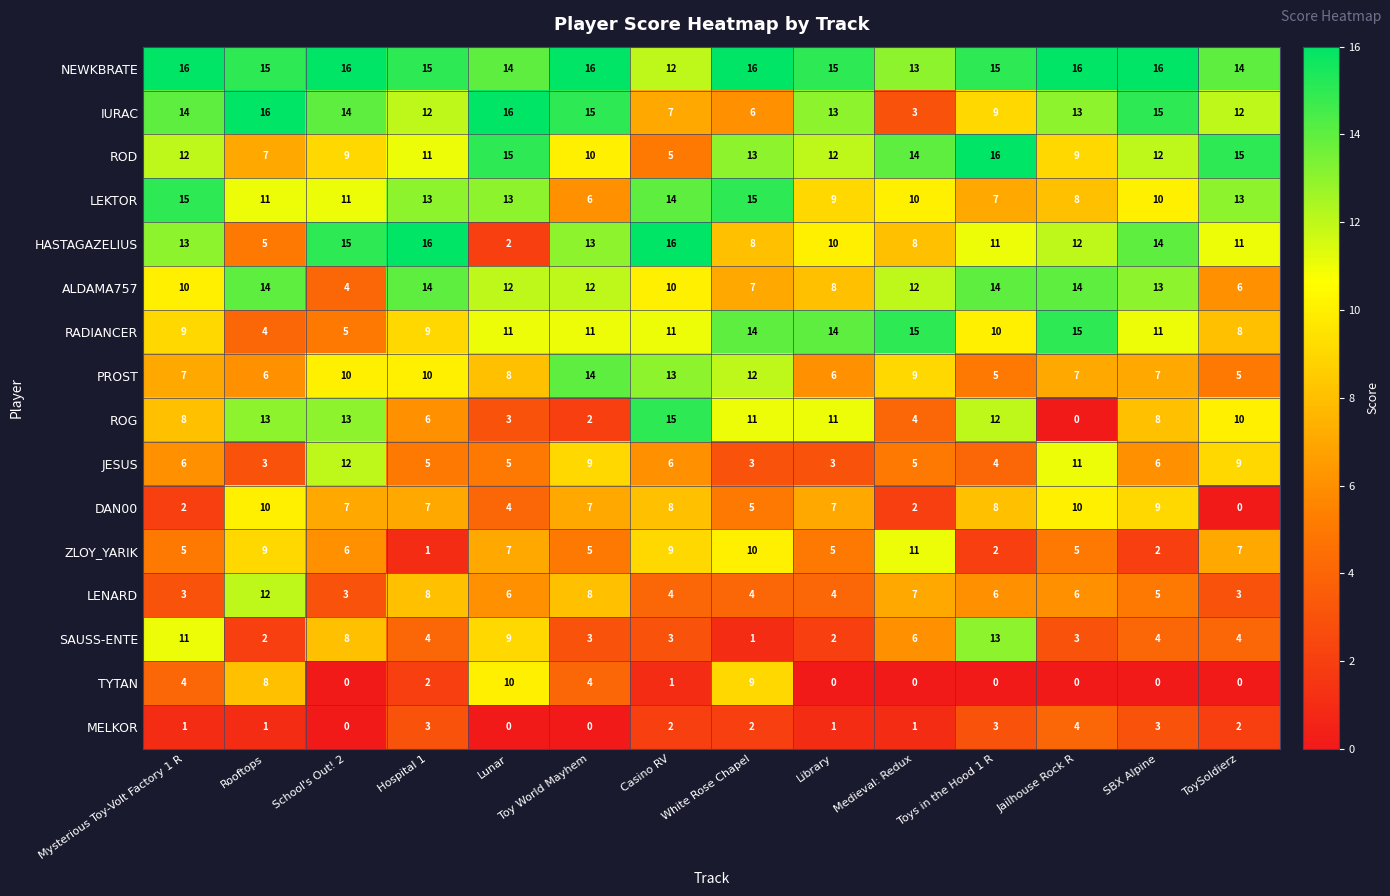

What is the difference between the highest and lowest values at Medieval: Redux?

15